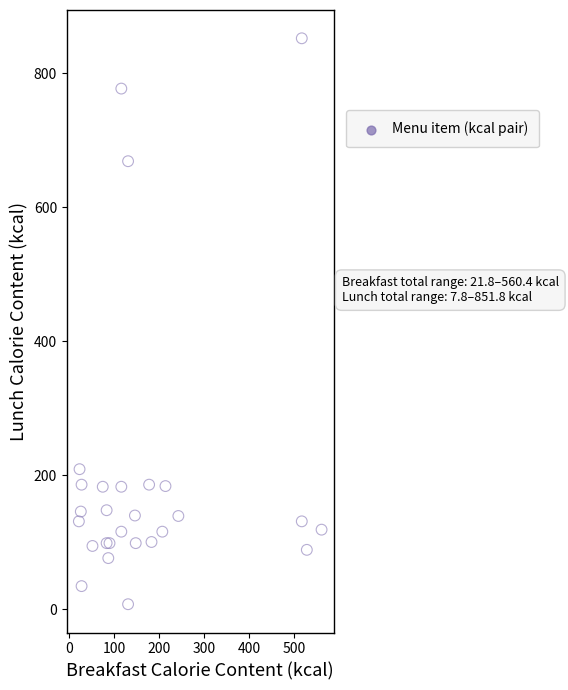

What is the range of Y values (max minus min)?

844.0